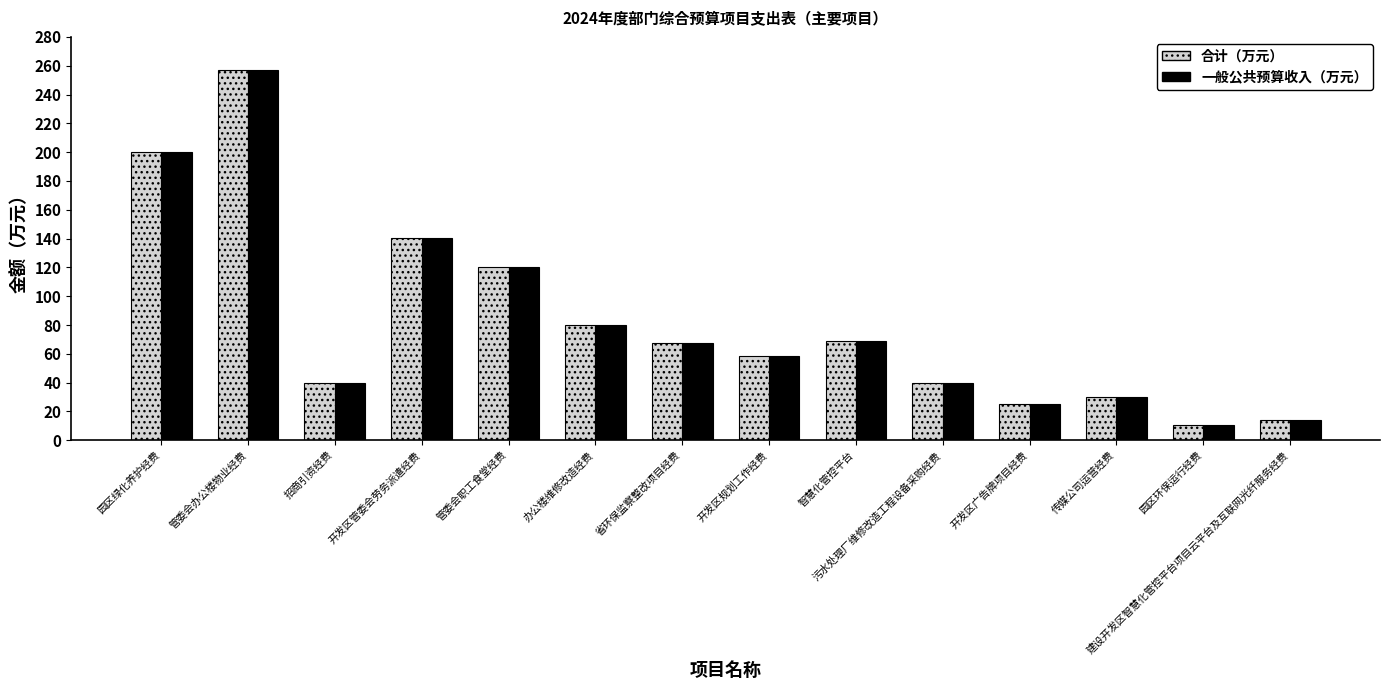

How many bars are there in total?

28